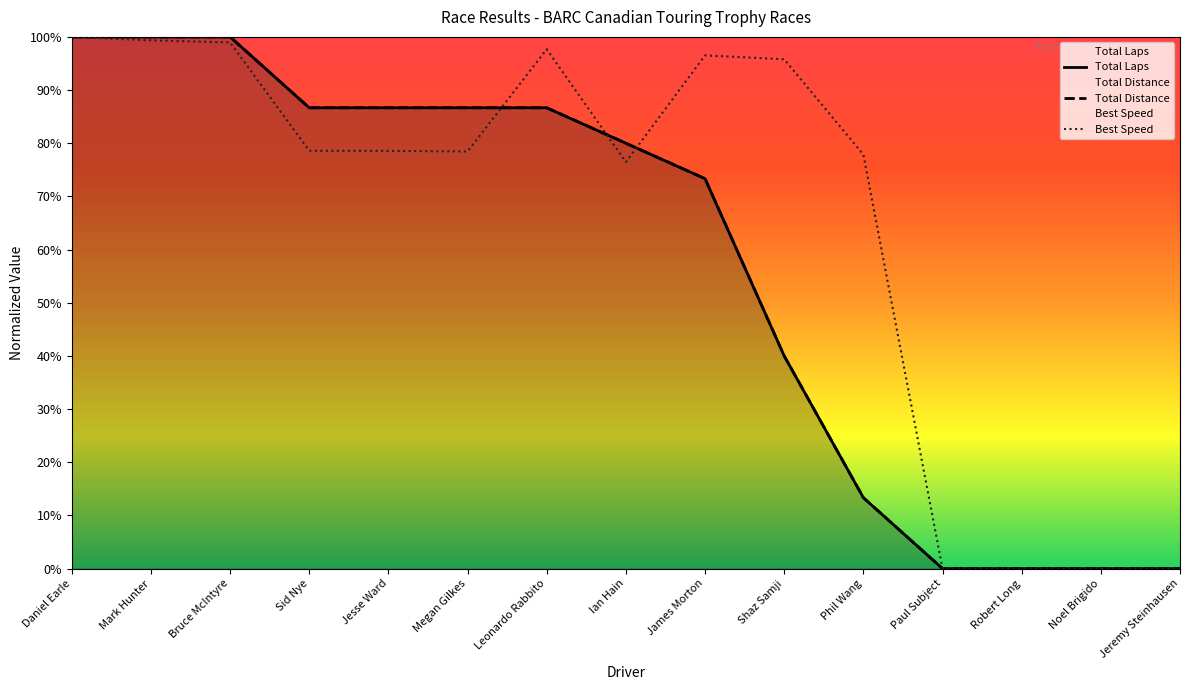

Rank the categories by Best Speed value from highest to lowest.

Daniel Earle, Mark Hunter, Bruce McIntyre, Leonardo Rabbito, James Morton, Shaz Samji, Sid Nye, Jesse Ward, Megan Gilkes, Phil Wang, Ian Hain, Paul Subject, Robert Long, Noel Brigido, Jeremy Steinhausen